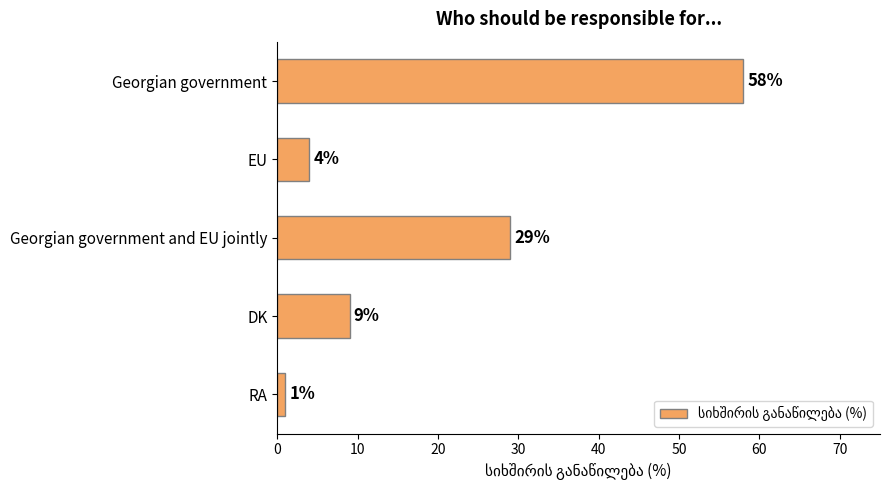

Which has a higher value, RA or EU?

EU